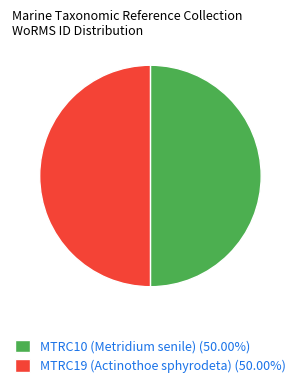

Do MTRC19 (Actinothoe sphyrodeta) (50.00%) and MTRC10 (Metridium senile) (50.00%) together represent more than half of the pie?

Yes